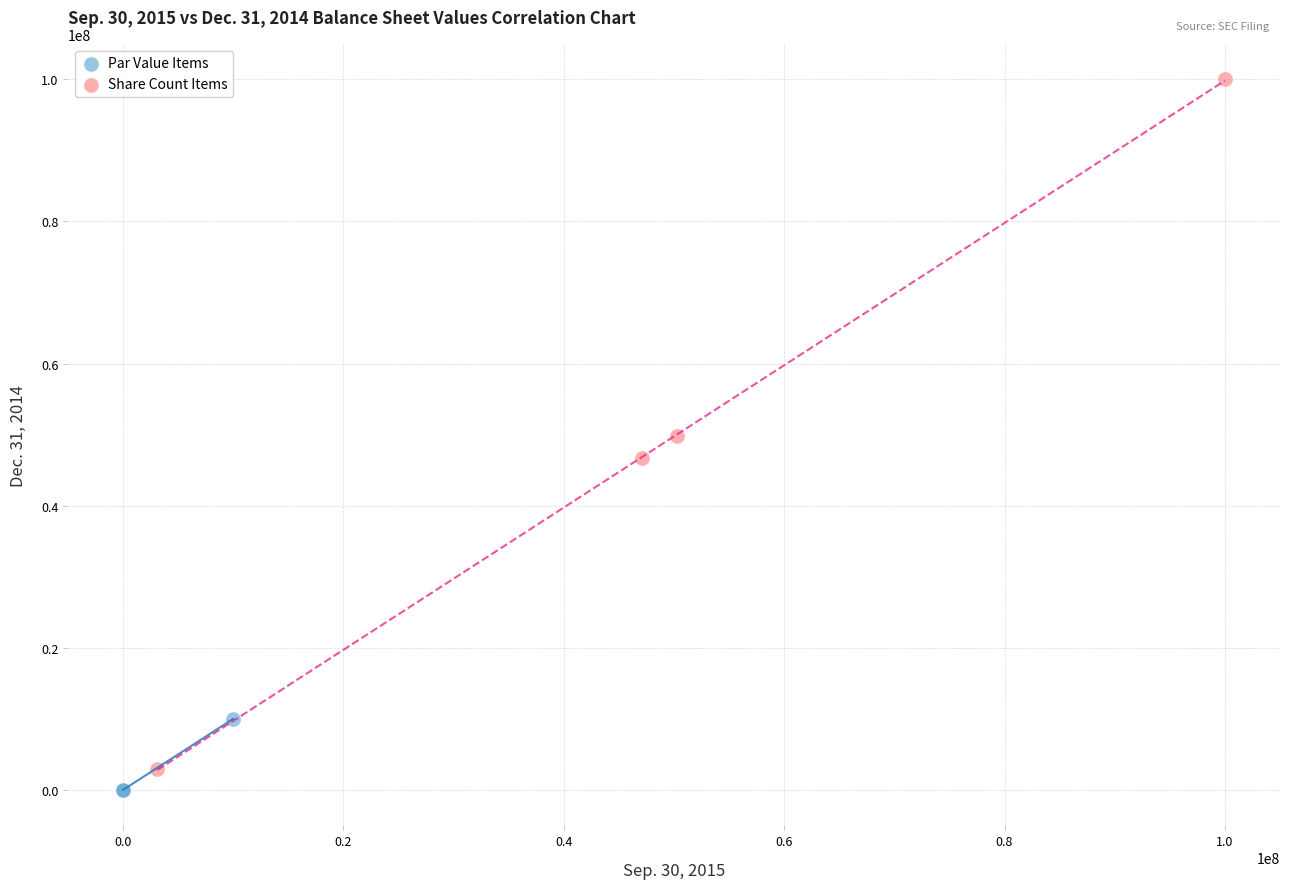

Which series has the widest spread of Y values?

Share Count Items